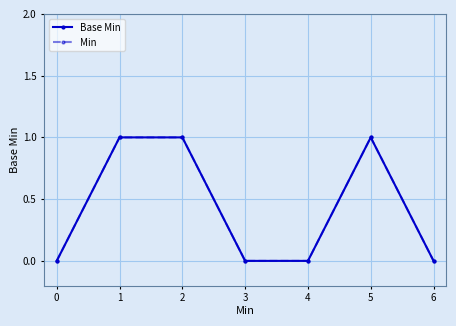

Is this an area chart (filled region under the line)?

No